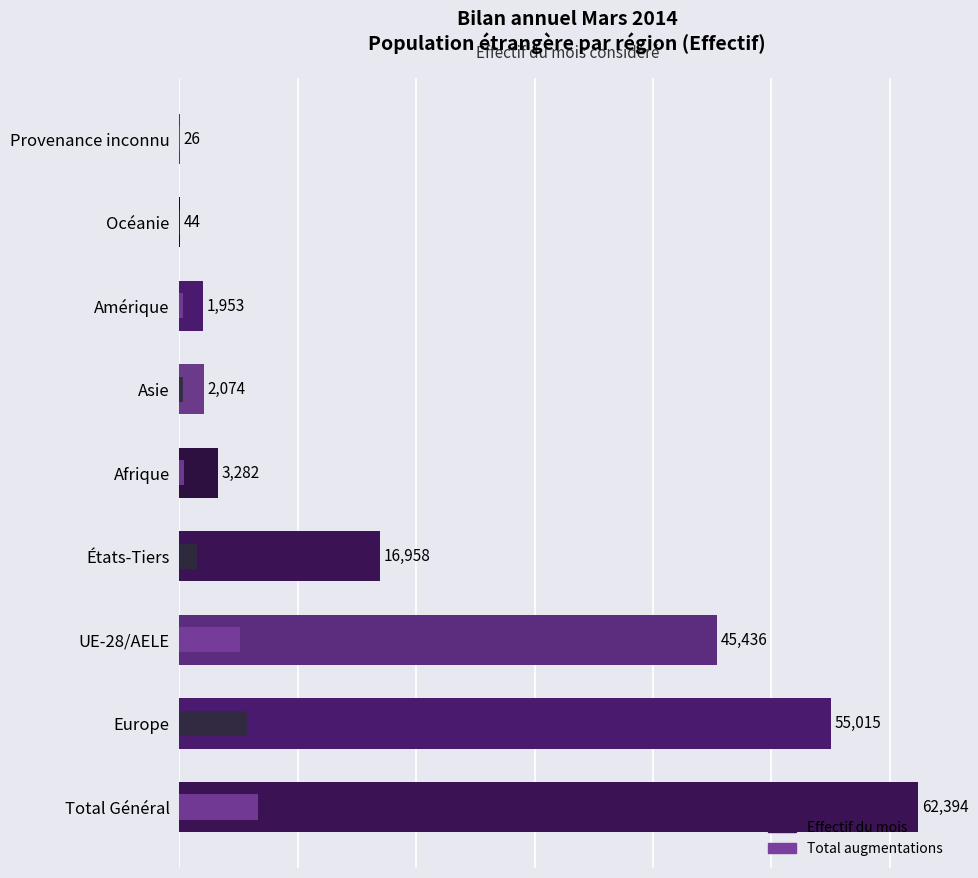

What is the sum of all Effectif du mois values?

187182